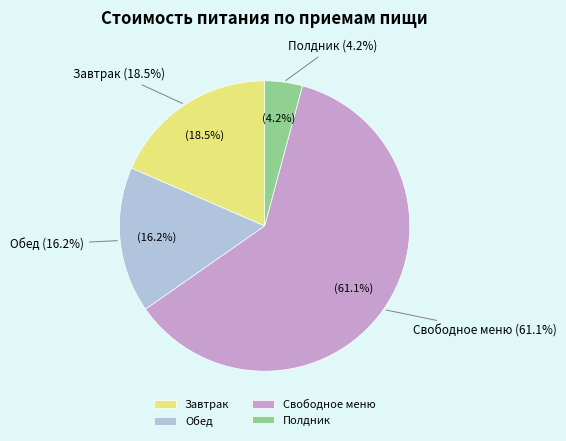

True or false: Свободное меню accounts for 61% of the total.

True